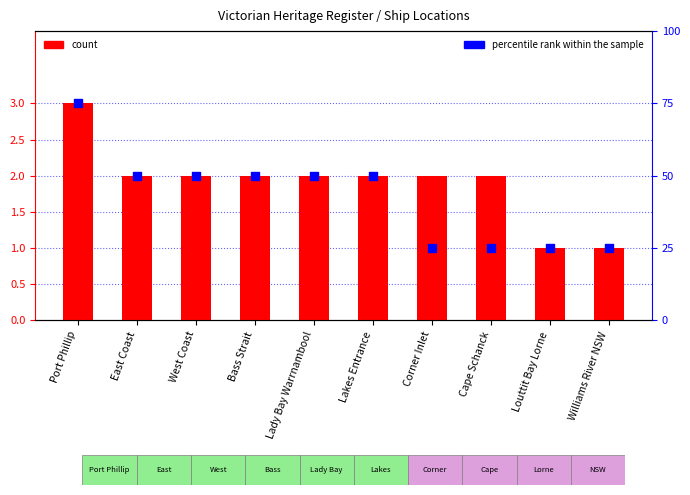

Which series has the widest spread of Y values?

percentile rank within the sample